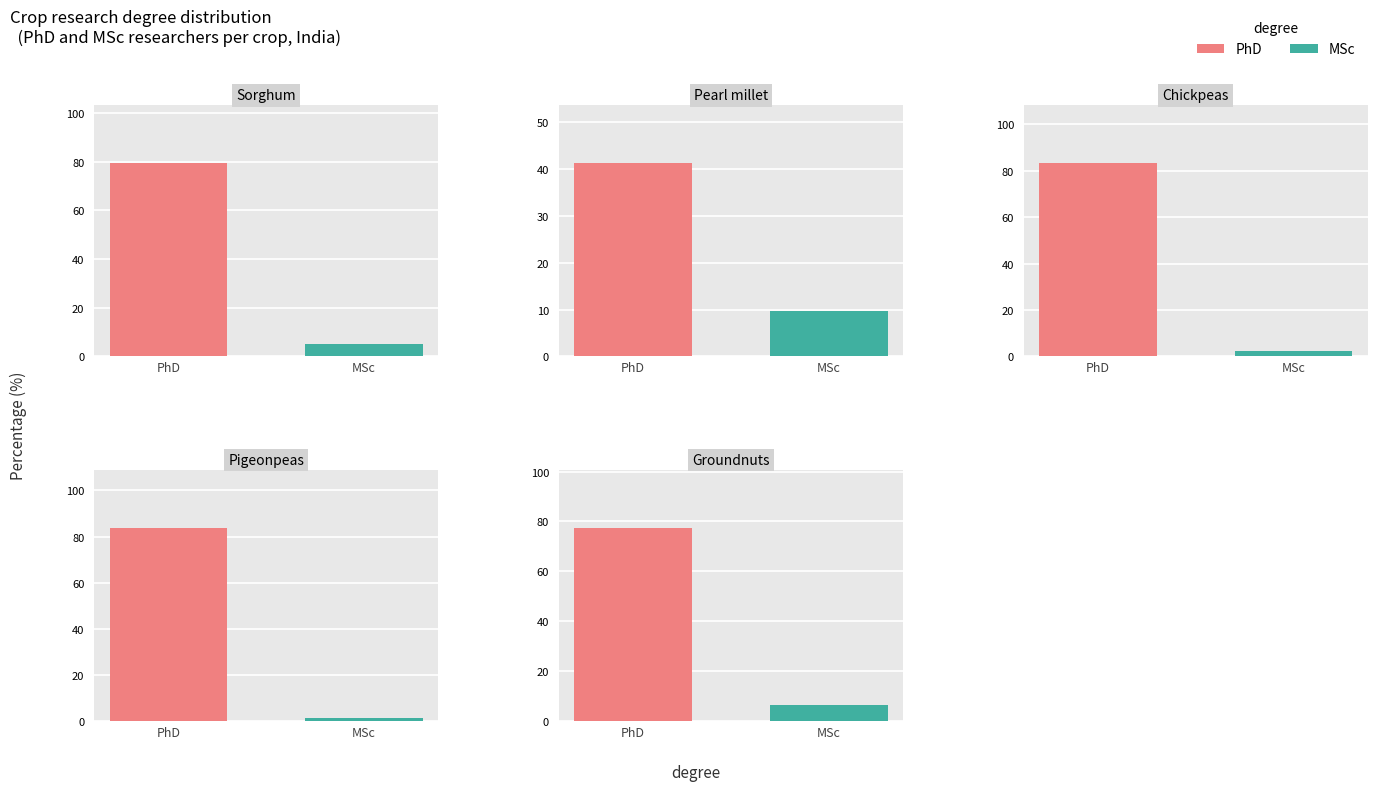

Which series changed the most between Pearl millet and Groundnuts?

PhD